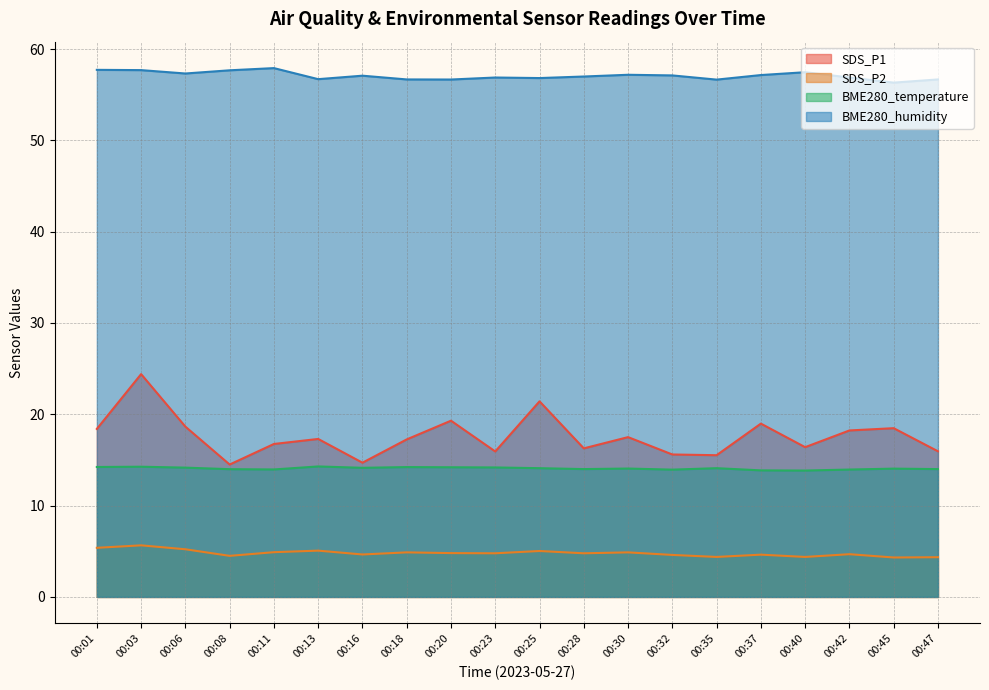

What is the difference between the SDS_P2 values at 00:40 and 00:16?

0.3